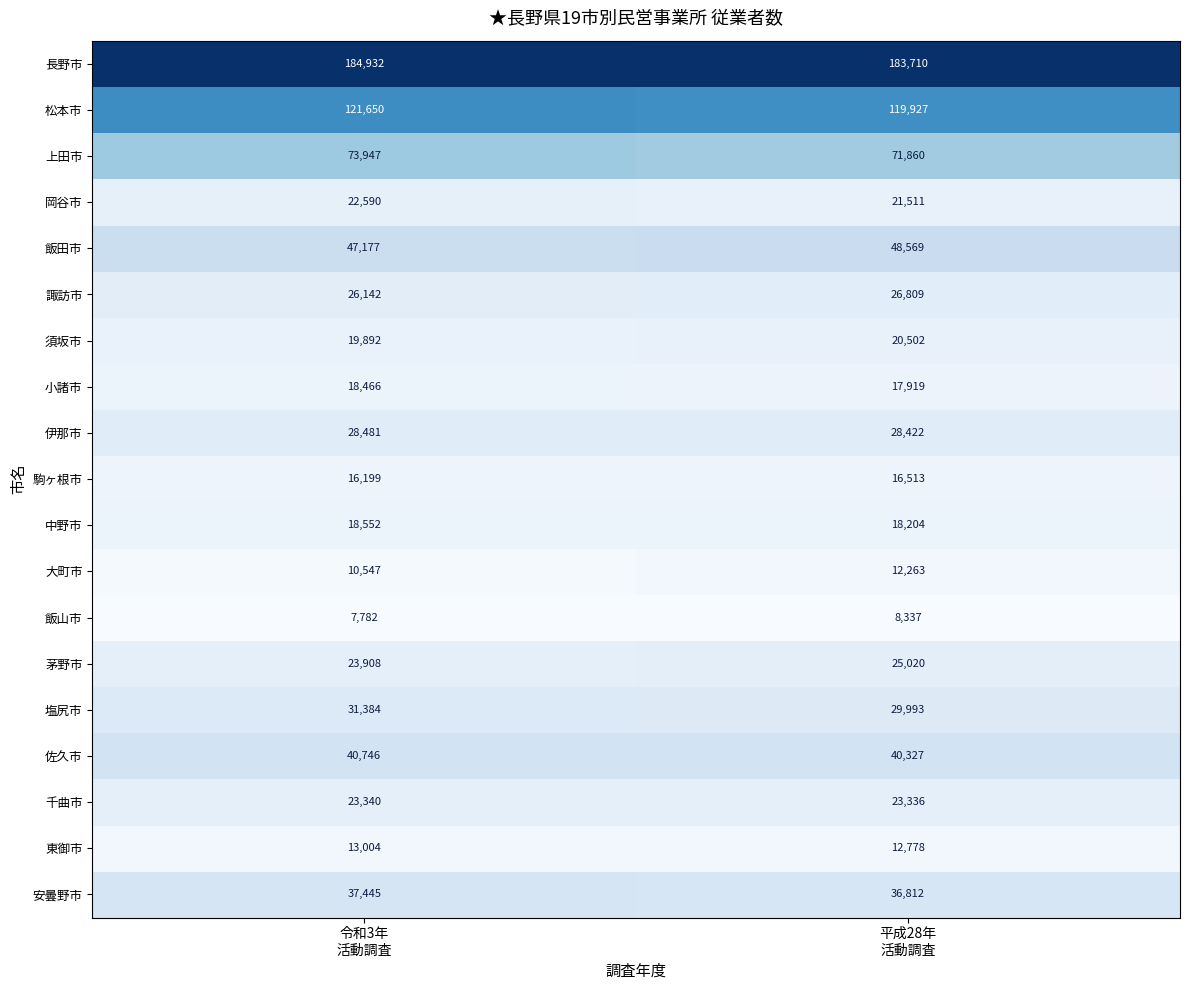

Which series has the largest range (max minus min)?

上田市